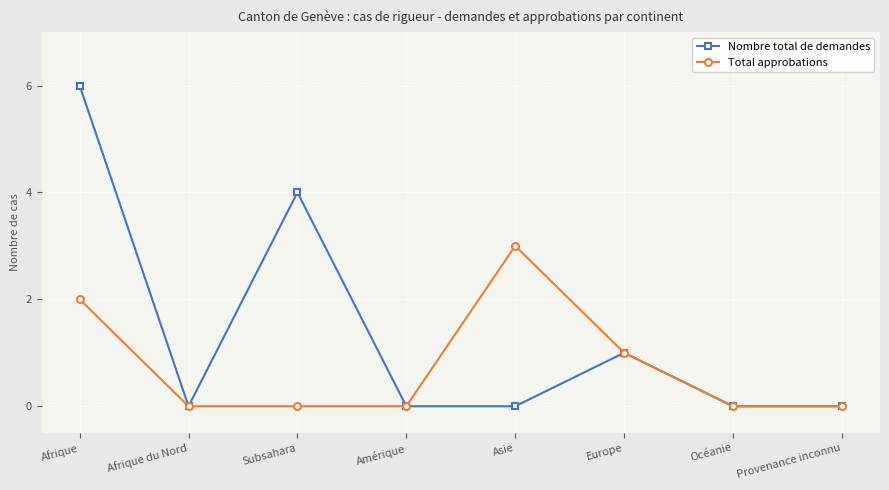

True or false: Total approbations has a value of 1 at Afrique du Nord.

False